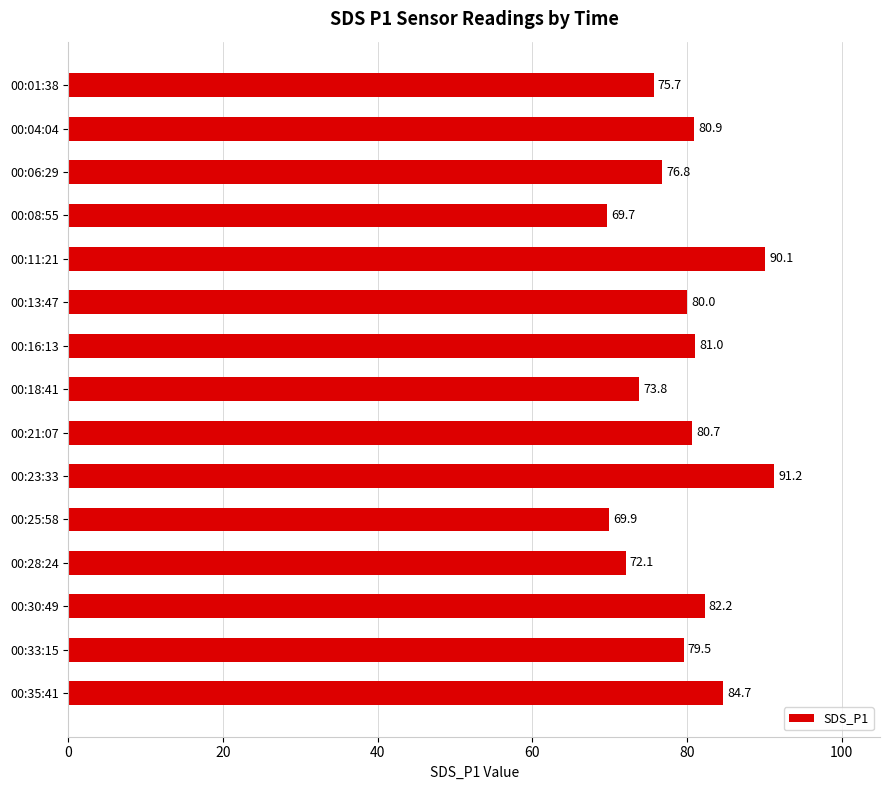

What is the approximate value at 00:08:55?

69.7